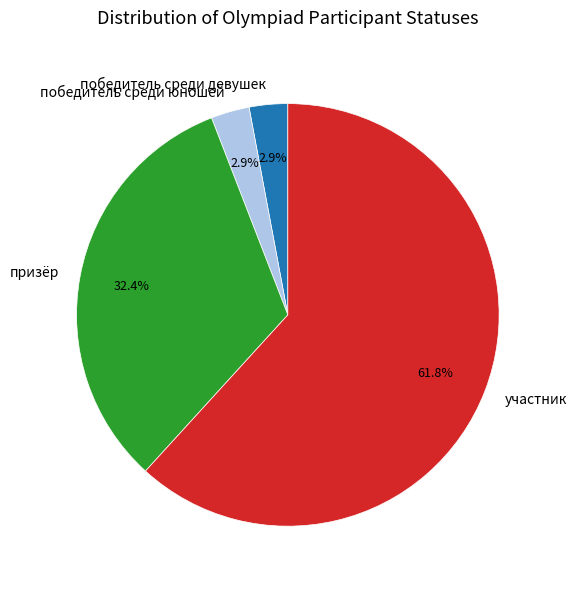

How many slices are in this pie chart?

4